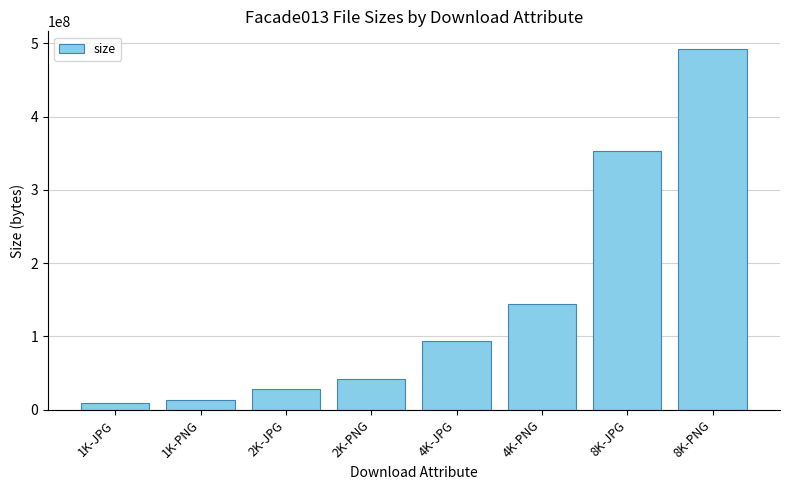

Are the bars grouped side by side (vs. stacked)?

No